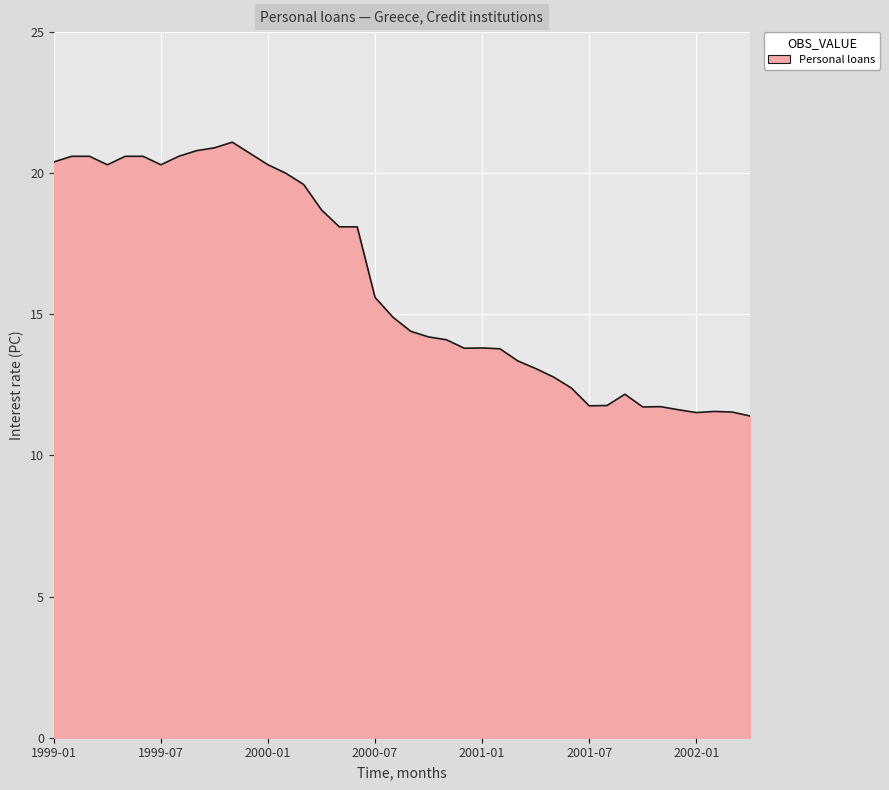

Does the chart display data point markers on the line(s)?

No